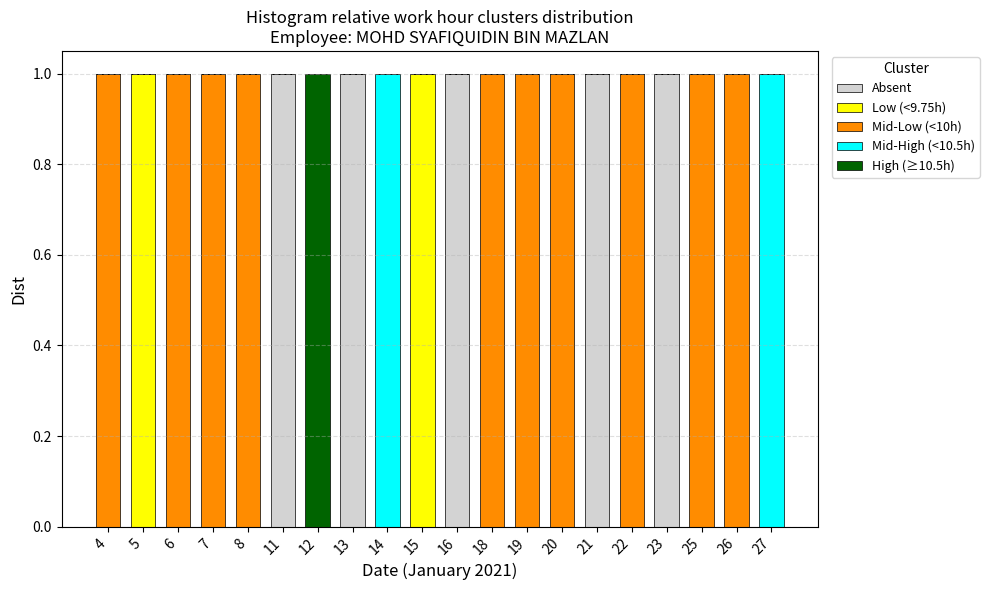

Is it true that Absent equals 0 at 15?

True